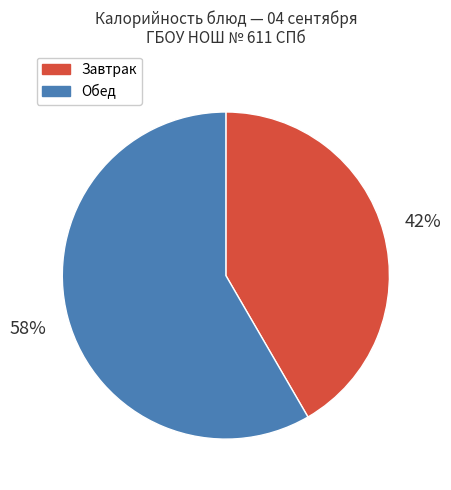

Is there any slice that represents more than half of the pie?

Yes